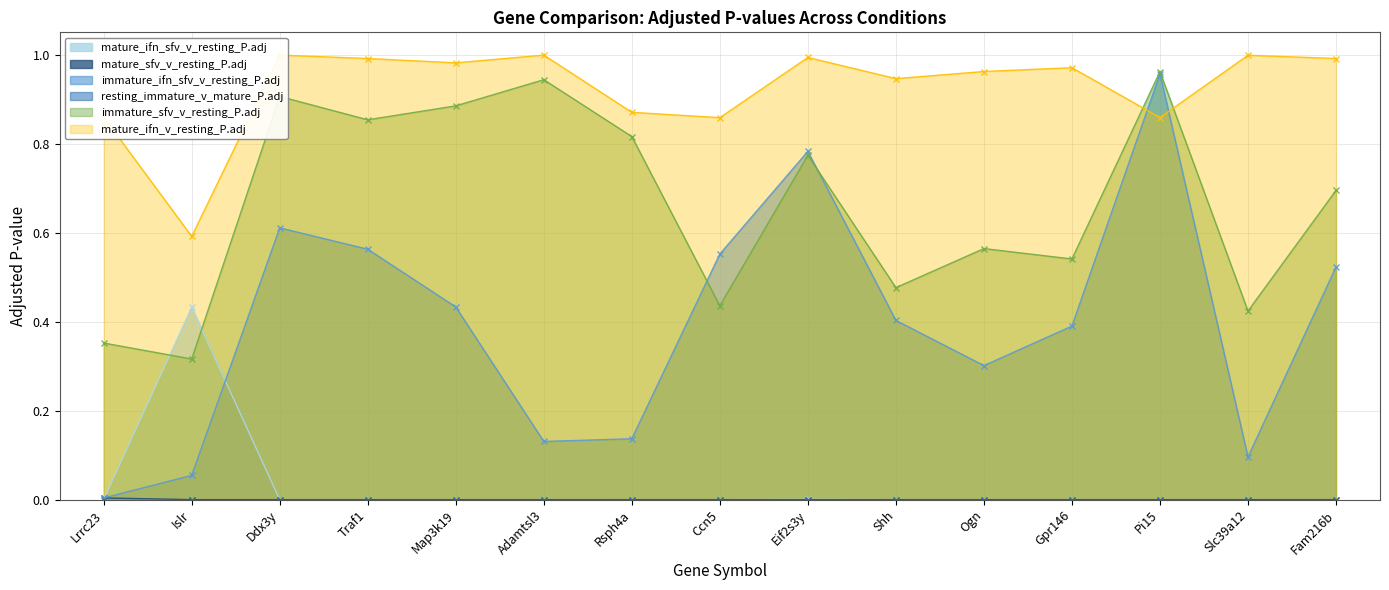

What is the maximum value shown in the chart?

1.0